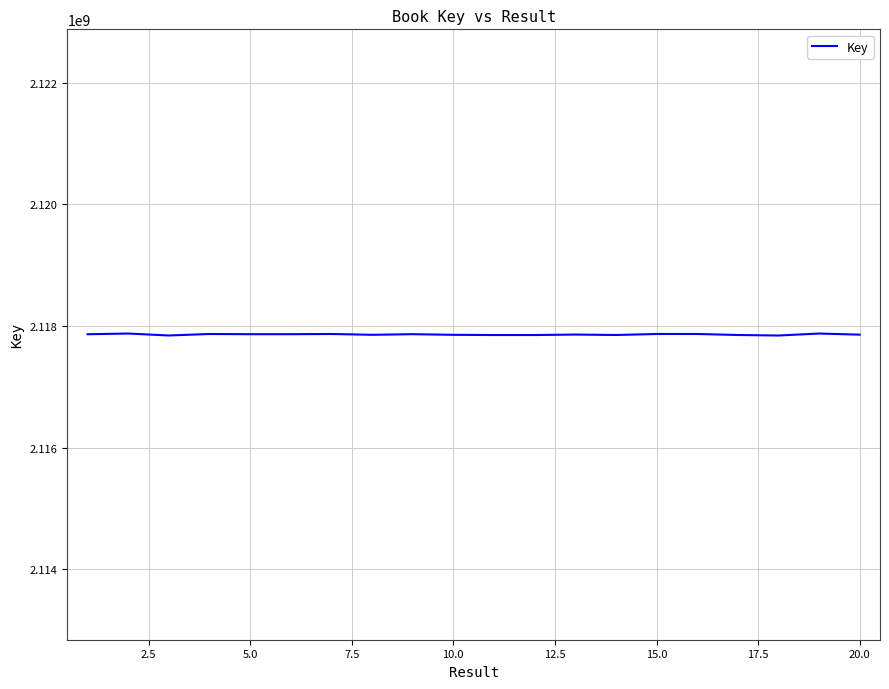

What is the greatest value displayed?

2117875957